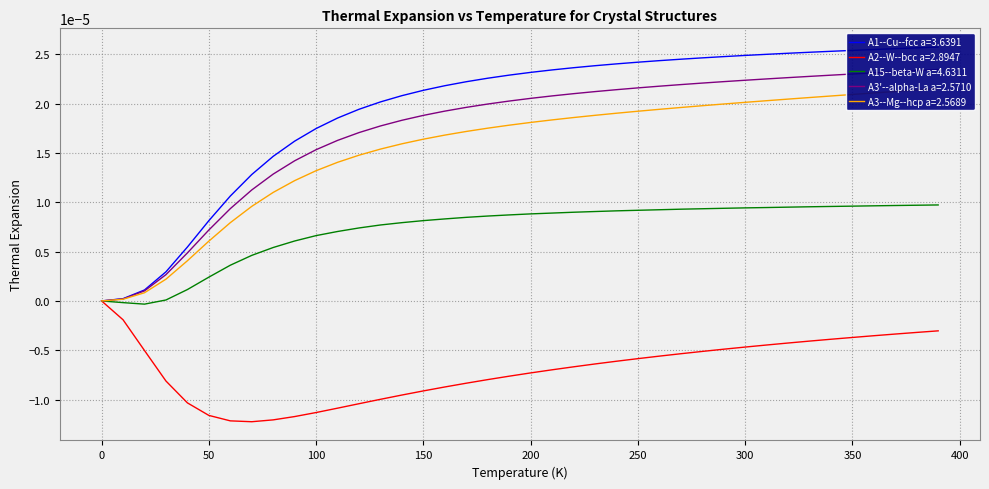

Does the chart have visible grid lines?

Yes